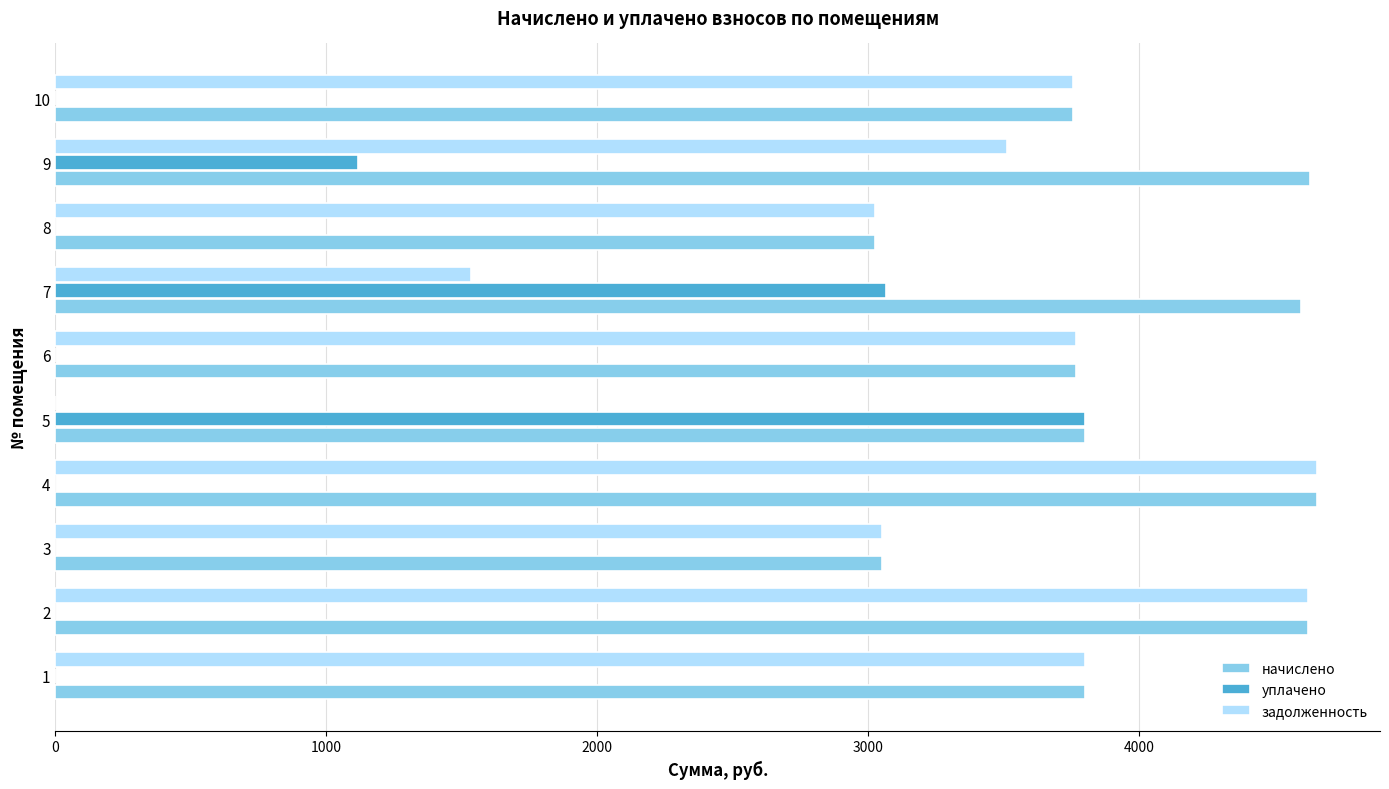

What is the maximum value for начислено?

4657.0